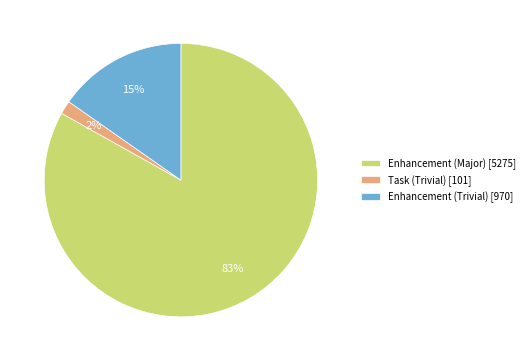

The Enhancement (Trivial) slice represents 15% of the pie. True or false?

True